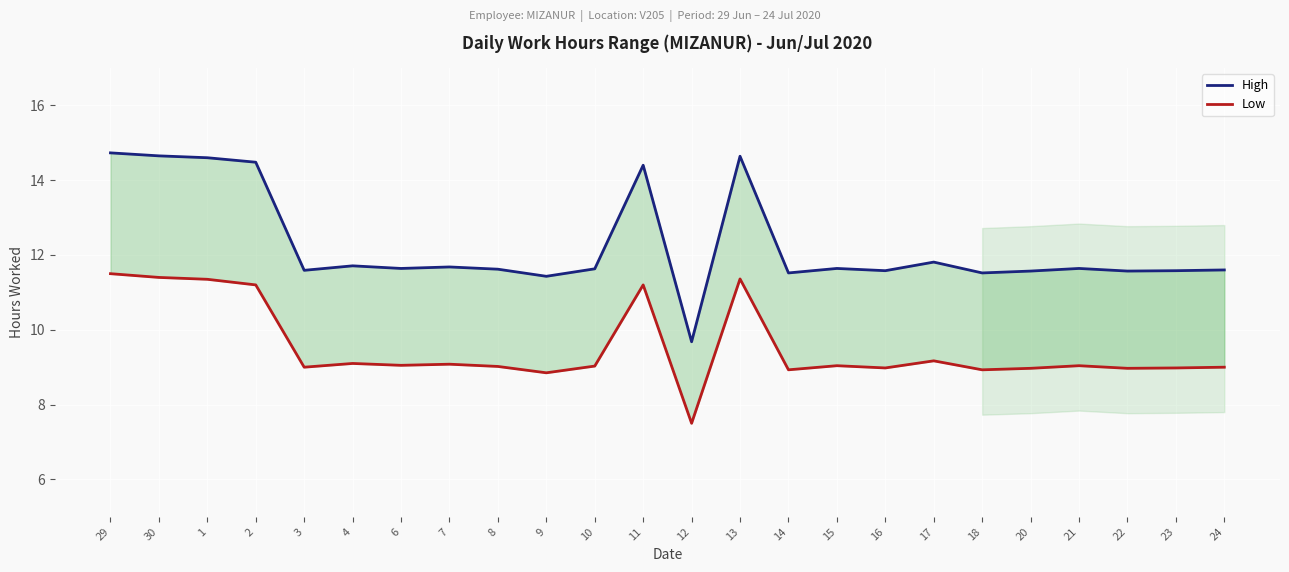

Which series has the largest total across all categories?

High